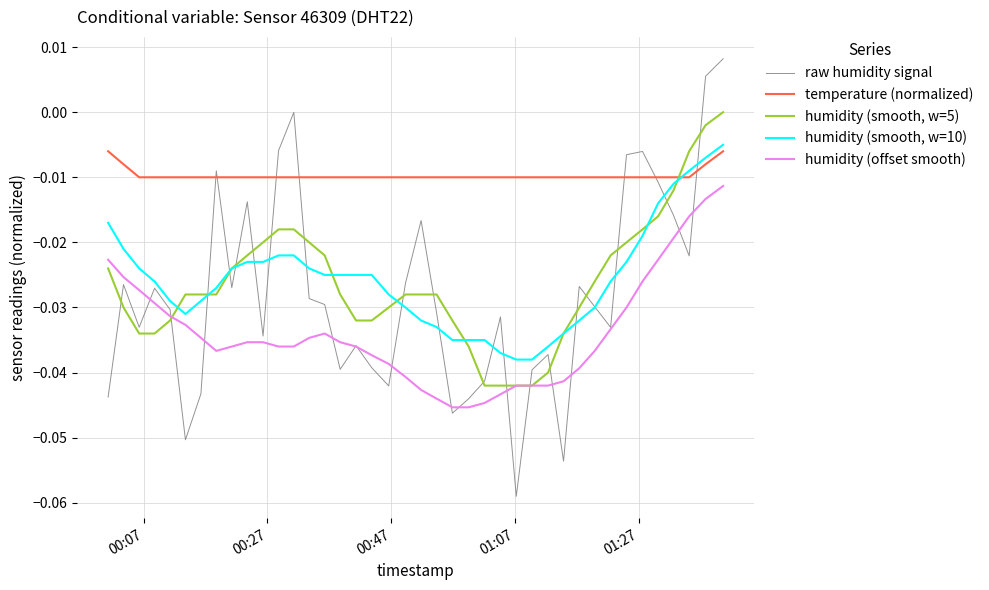

Which series has the largest range (max minus min)?

raw humidity signal